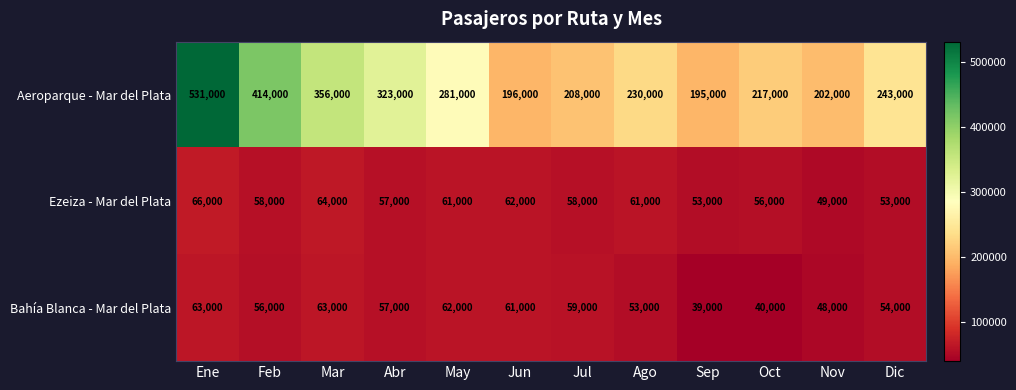

At Ago, list the series in order from smallest to largest.

Bahía Blanca - Mar del Plata, Ezeiza - Mar del Plata, Aeroparque - Mar del Plata